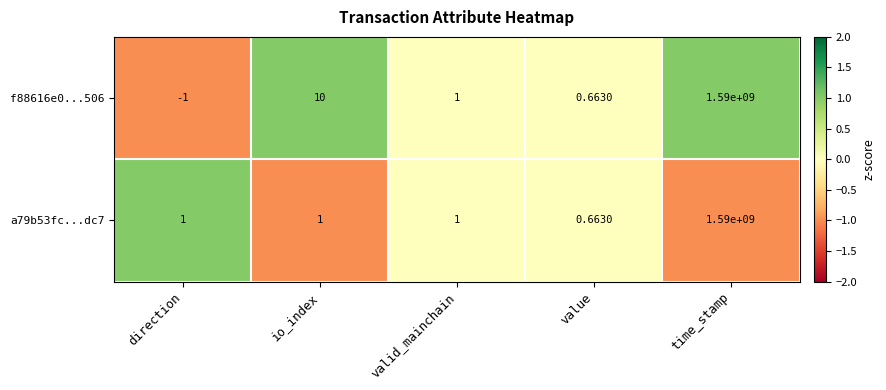

How many series are shown in this chart?

2